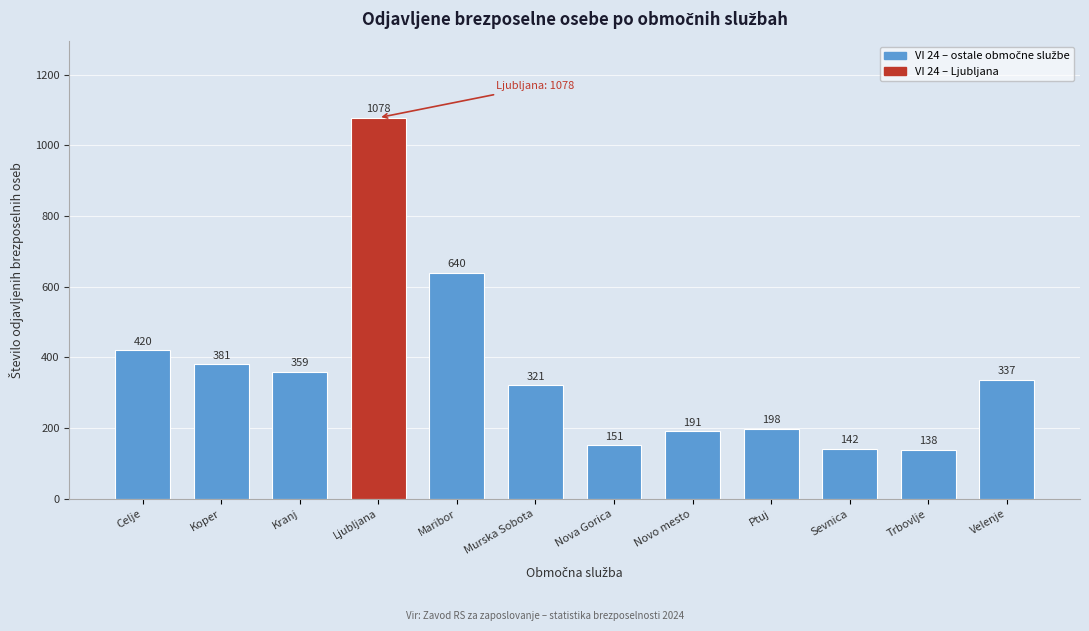

Reading left to right, list all the values displayed in this chart.

Celje=420	Koper=381	Kranj=359	Ljubljana=1078	Maribor=640	Murska Sobota=321	Nova Gorica=151	Novo mesto=191	Ptuj=198	Sevnica=142	Trbovlje=138	Velenje=337